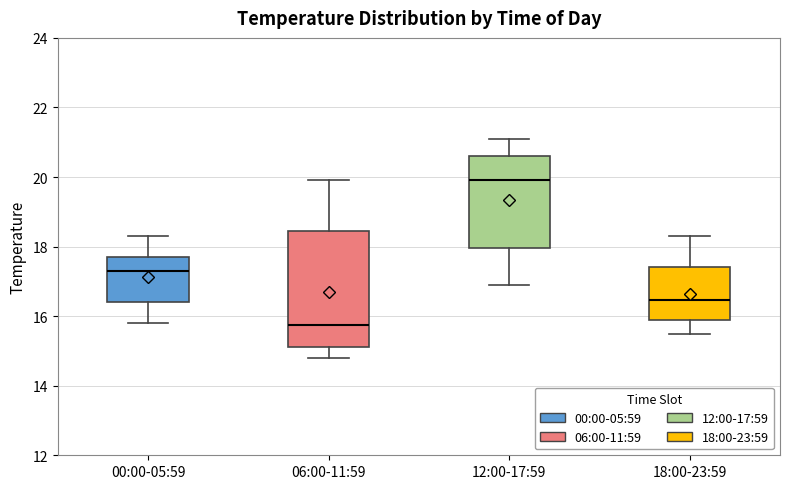

Which box is the tallest, from its lower edge to its upper edge?

06:00-11:59